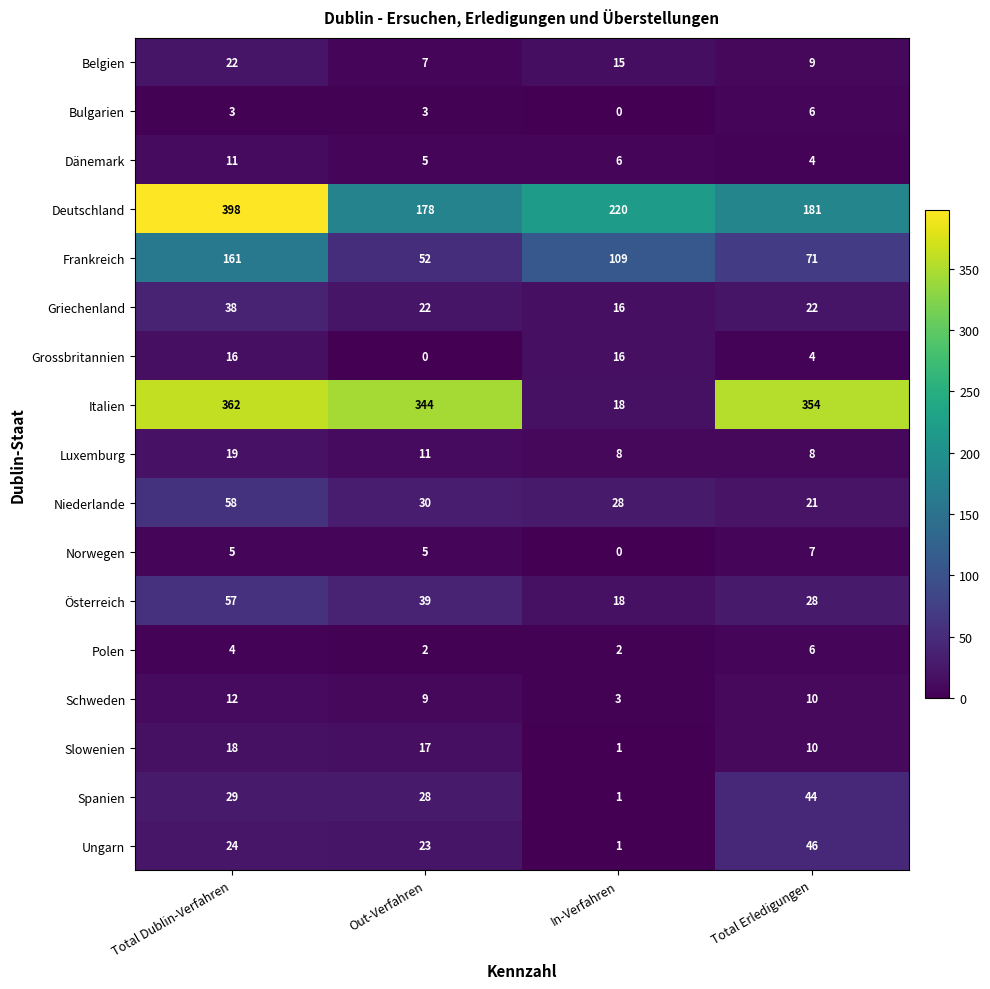

Where does the Österreich series first go above 39?

Total Dublin-Verfahren